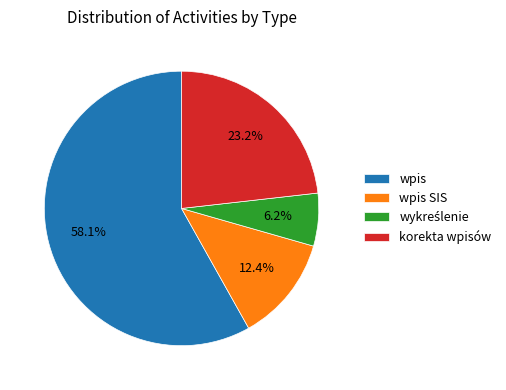

Is there any slice that represents more than half of the pie?

Yes